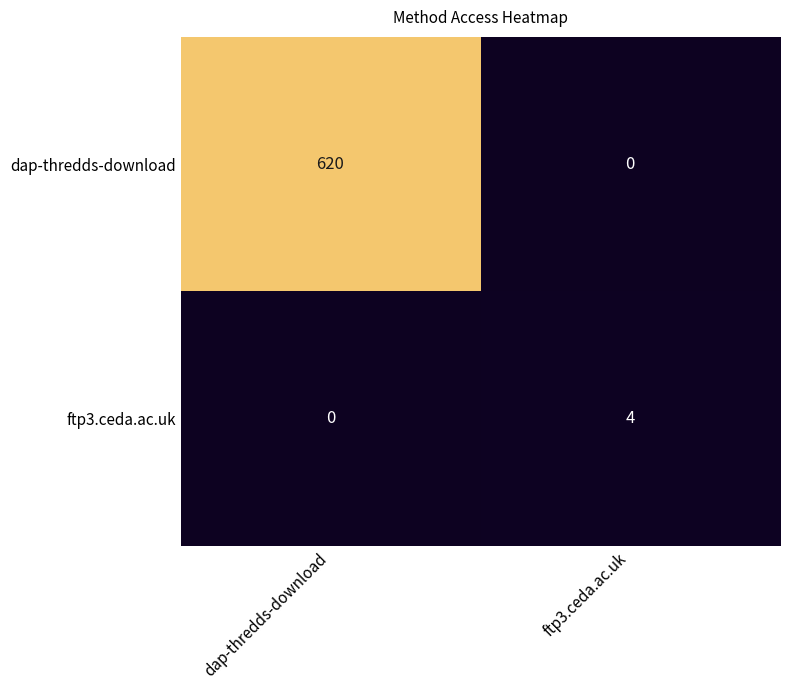

What is the sum of the ftp3.ceda.ac.uk values at dap-thredds-download and ftp3.ceda.ac.uk?

4